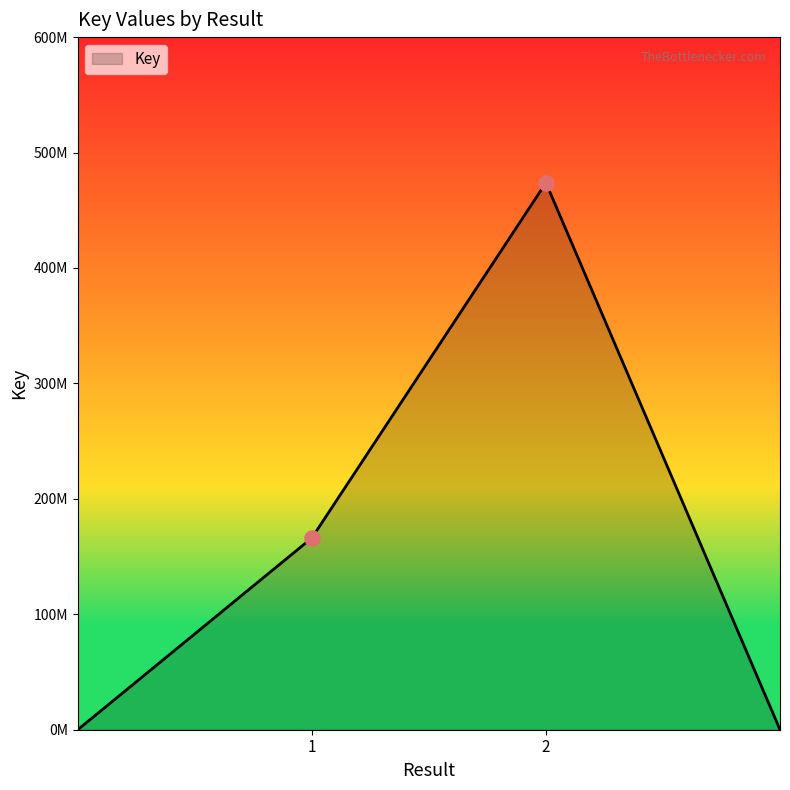

Does the chart have visible grid lines?

No